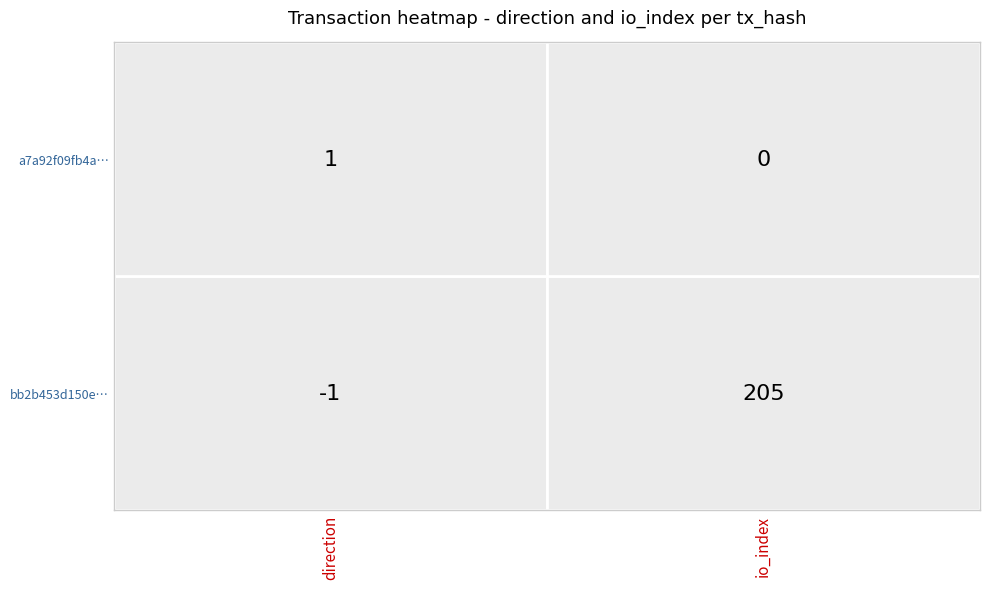

How many series are shown in this chart?

2